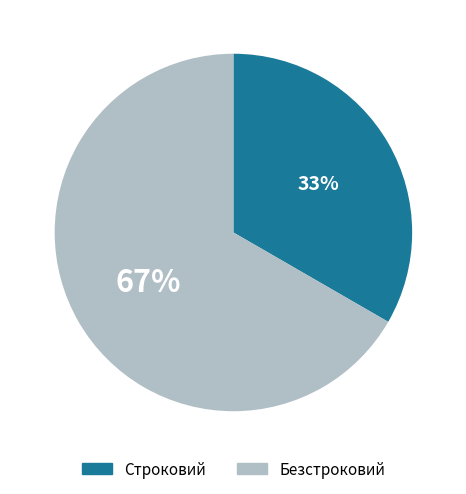

To the nearest percent, what is the average slice percentage?

50%